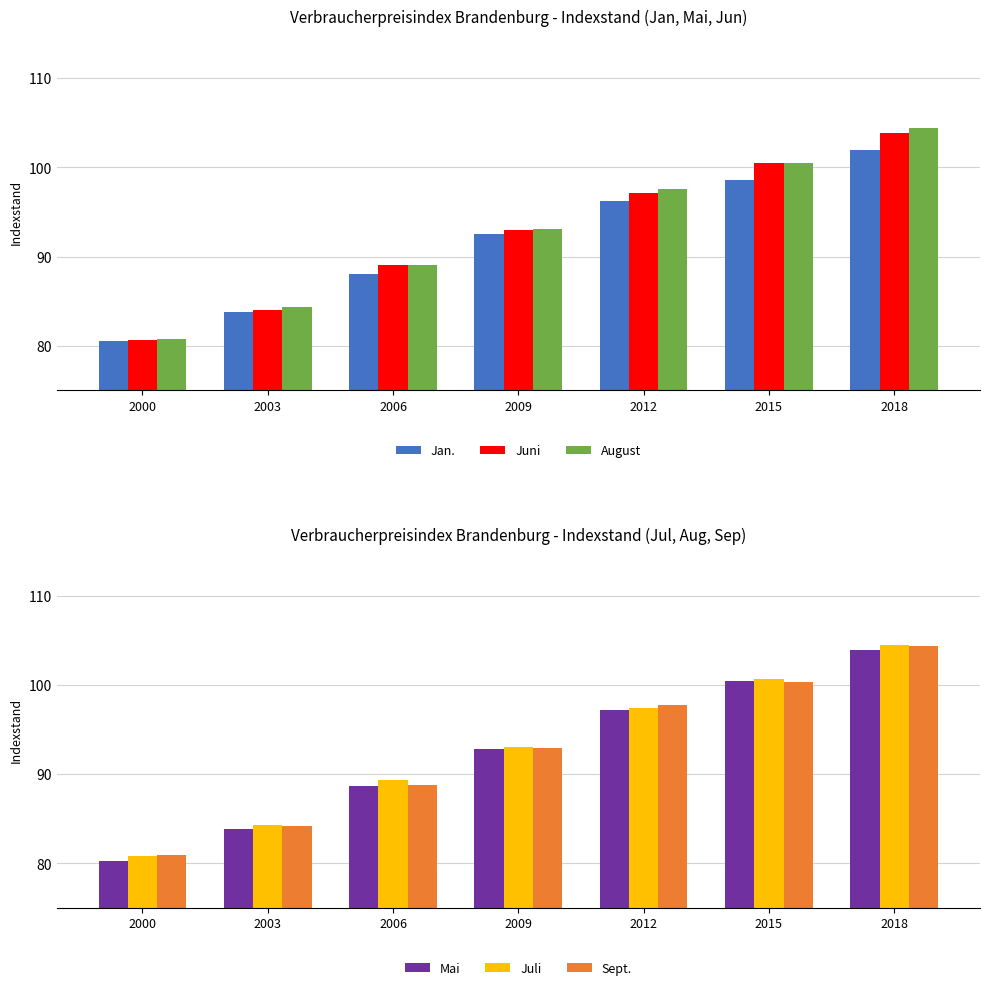

What is the minimum value shown in the chart?

80.3